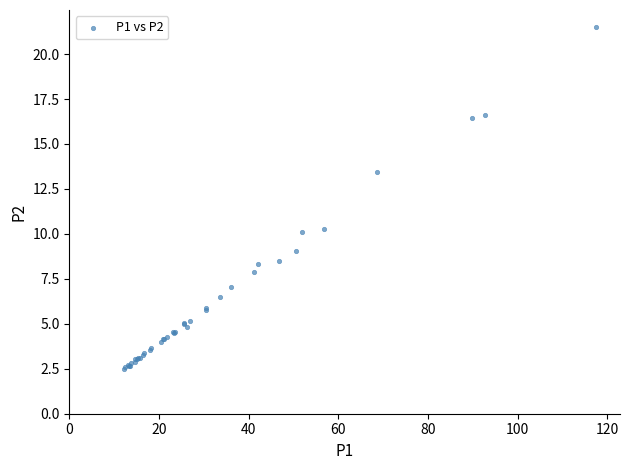

What Y value in the scatter plot is closest to 12?

13.4